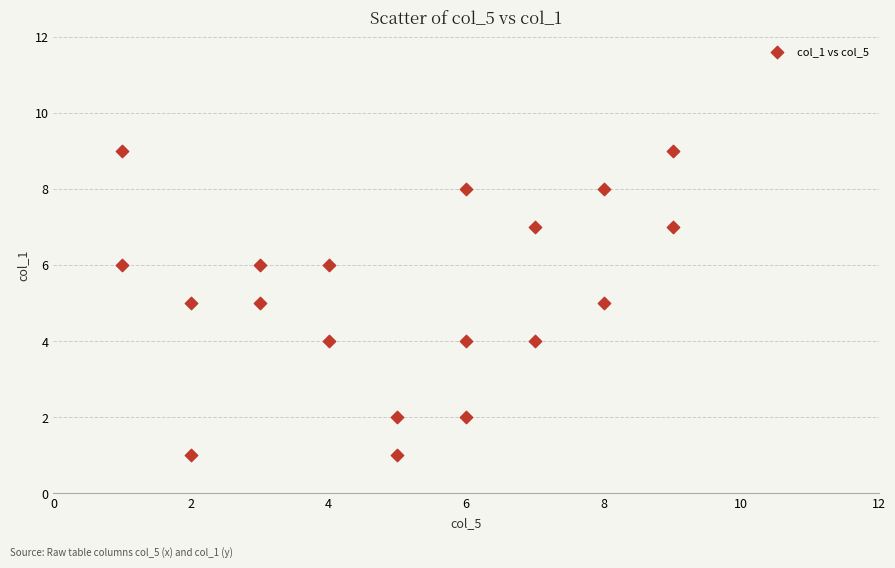

What is the range of X values (max minus min)?

8